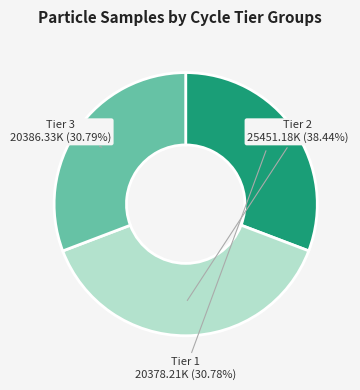

Does any single category account for the majority?

No